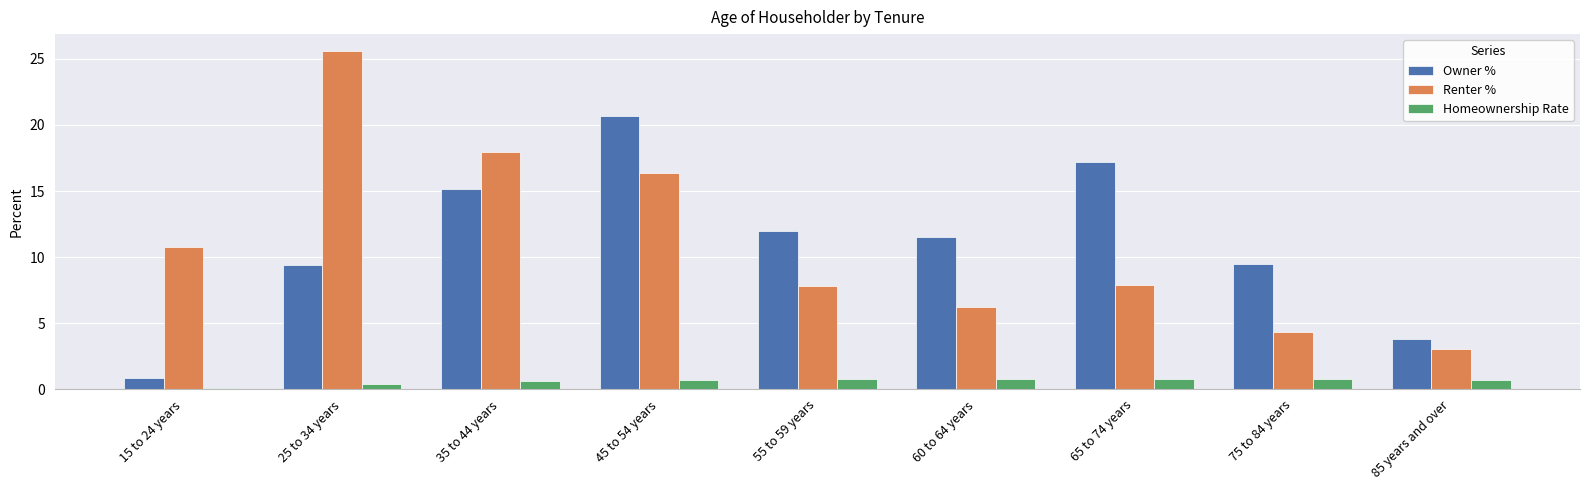

True or false: Owner % has a value of 0.9 at 15 to 24 years.

True